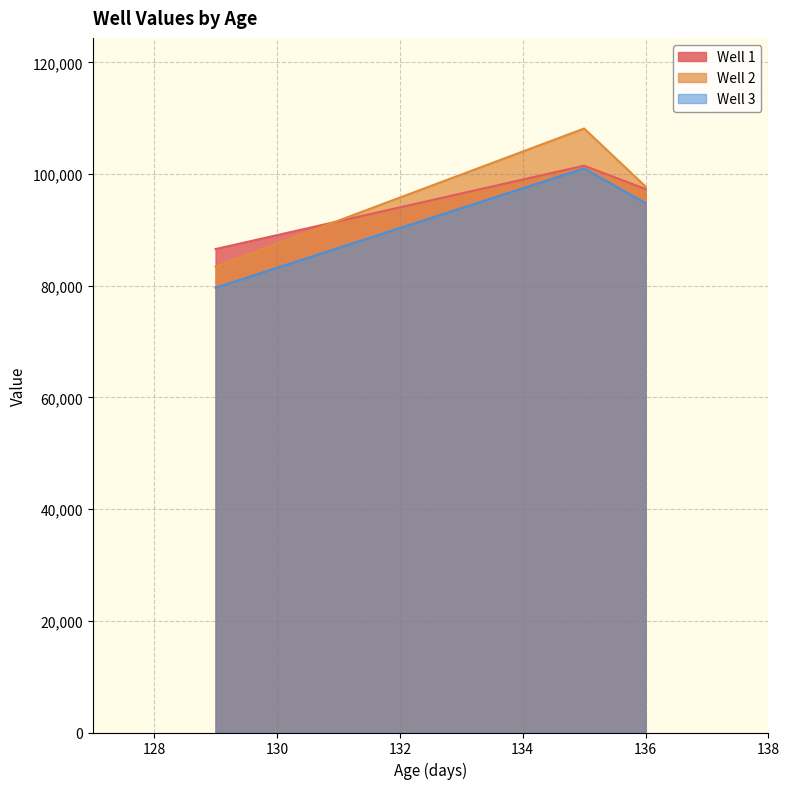

How many distinct data groups are displayed?

3